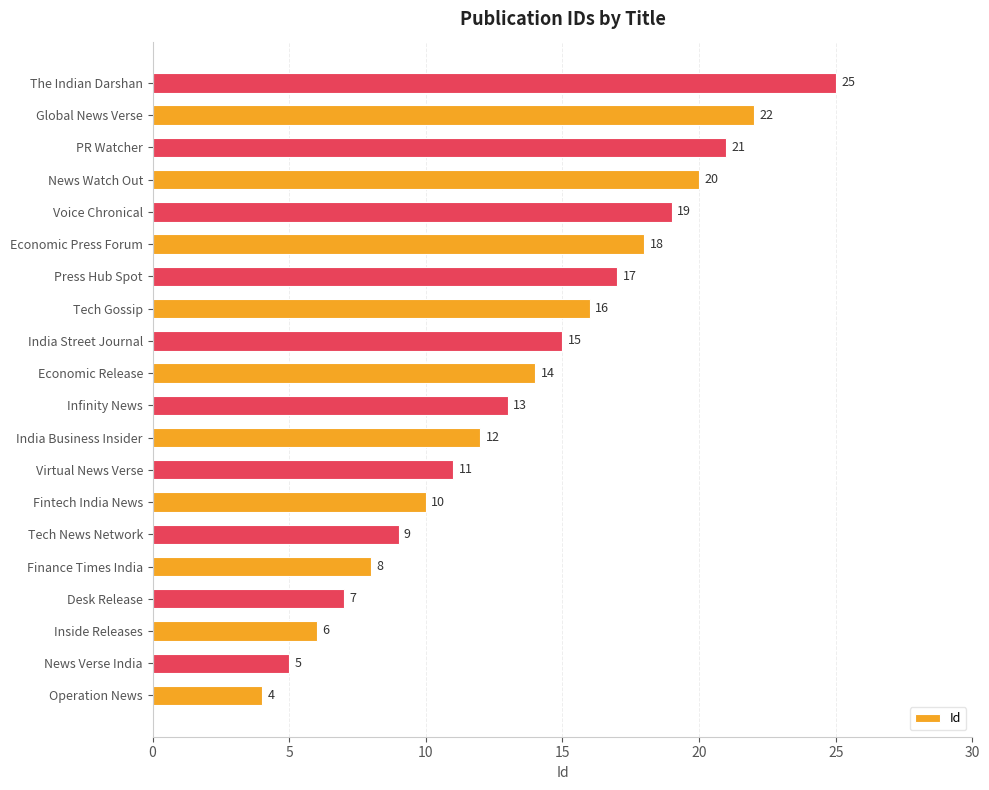

Between Global News Verse and Tech Gossip, which is larger?

Global News Verse